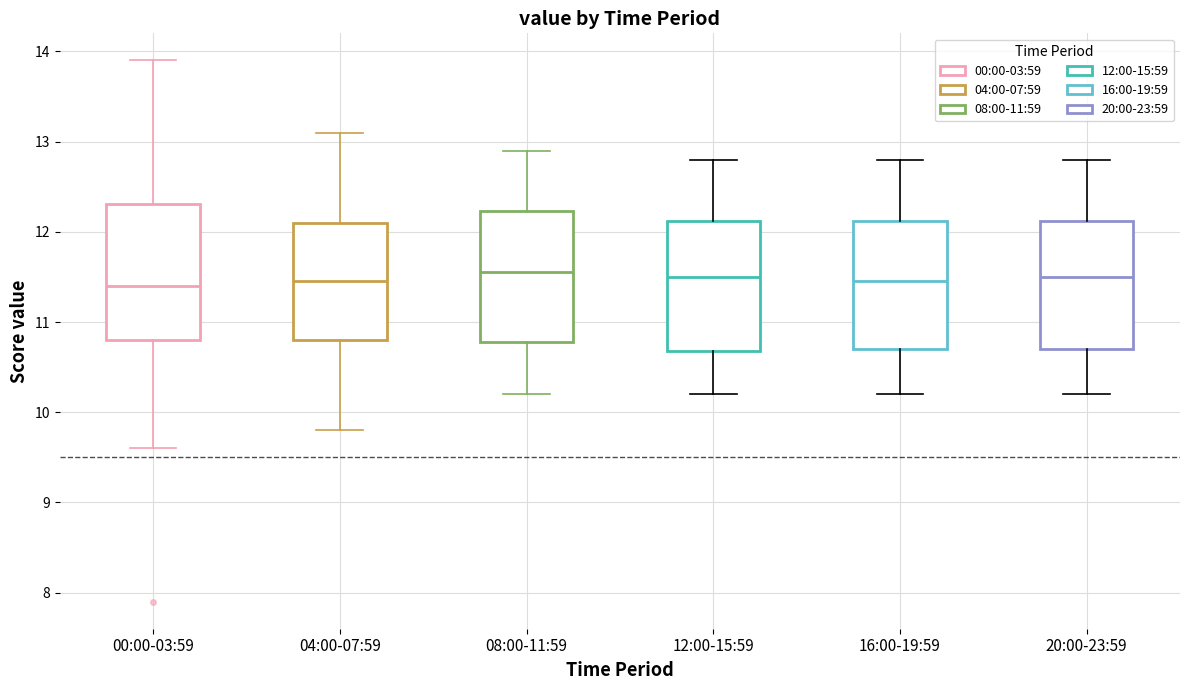

Reading left to right, transcribe this box plot: for each box, give where its median line is, the range the box spans, and where its two whiskers end, as read against the y-axis. The values are not printed on the chart, so give them approximately, as read against the axis.

00:00-03:59: median 11.4, box 10.8 to 12.3, whiskers 9.6 to 13.9
04:00-07:59: median 11.5, box 10.8 to 12.1, whiskers 9.8 to 13.1
08:00-11:59: median 11.6, box 10.8 to 12.2, whiskers 10.2 to 12.9
12:00-15:59: median 11.5, box 10.7 to 12.1, whiskers 10.2 to 12.8
16:00-19:59: median 11.5, box 10.7 to 12.1, whiskers 10.2 to 12.8
20:00-23:59: median 11.5, box 10.7 to 12.1, whiskers 10.2 to 12.8